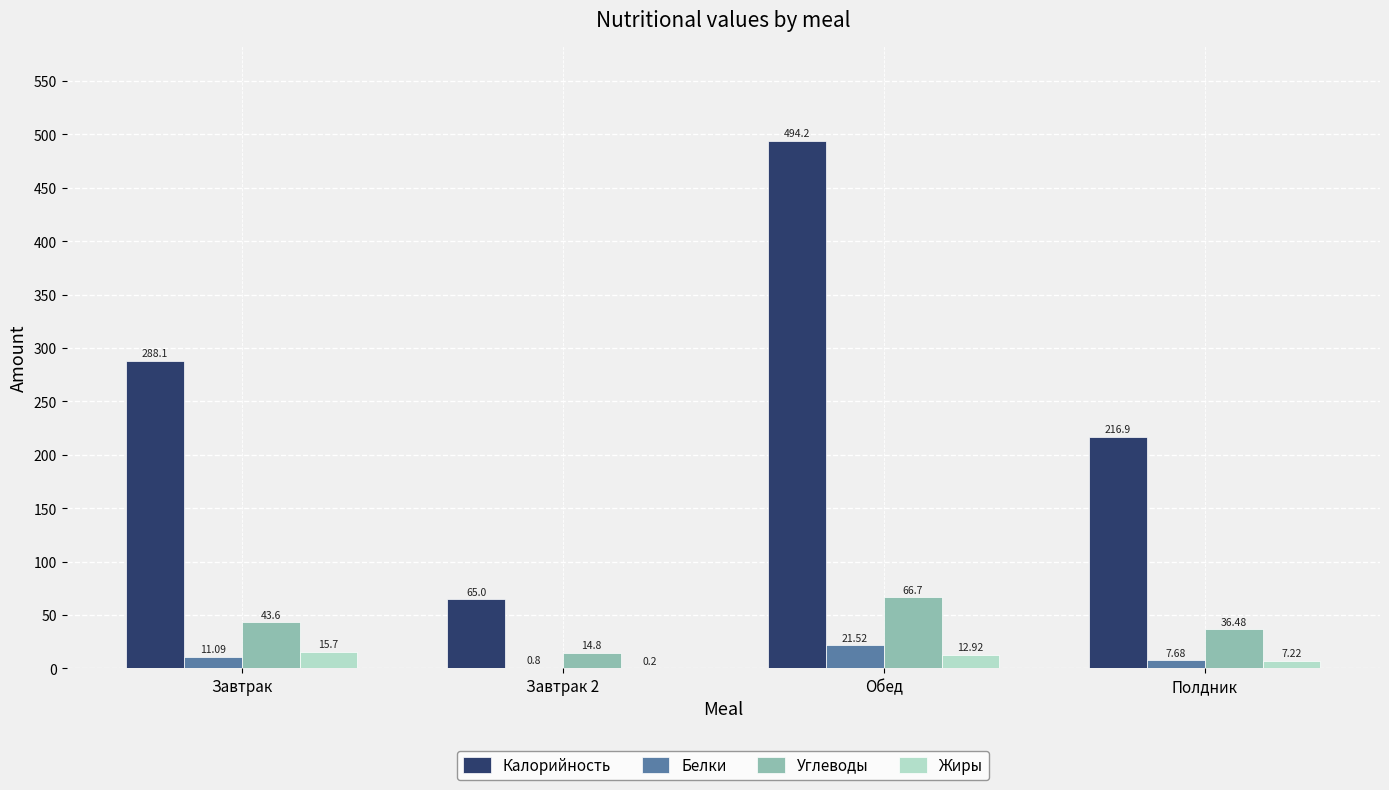

Reading left to right, extract all data points from this chart.

Калорийность: 288.1	65.0	494.2	216.9
Белки: 11.1	0.8	21.5	7.7
Углеводы: 43.6	14.8	66.7	36.5
Жиры: 15.7	0.2	12.9	7.2